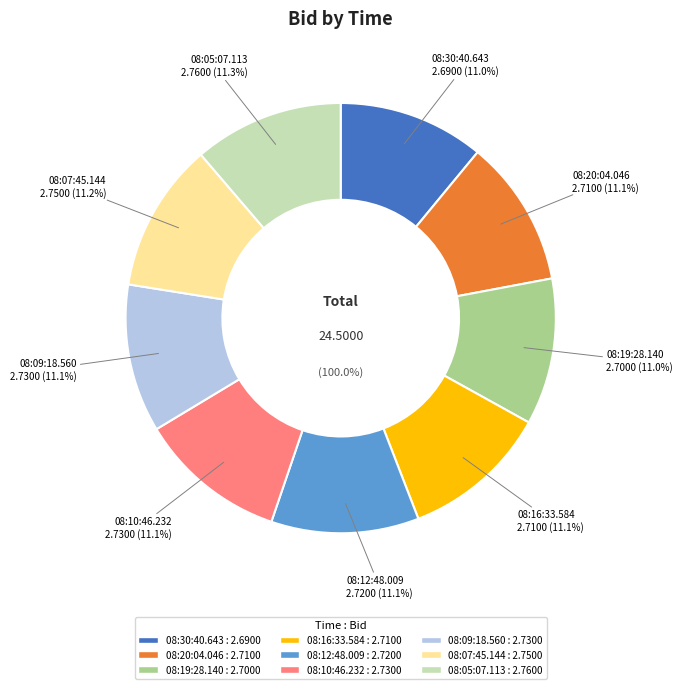

What is the largest slice in the pie chart?

08:05:07.113